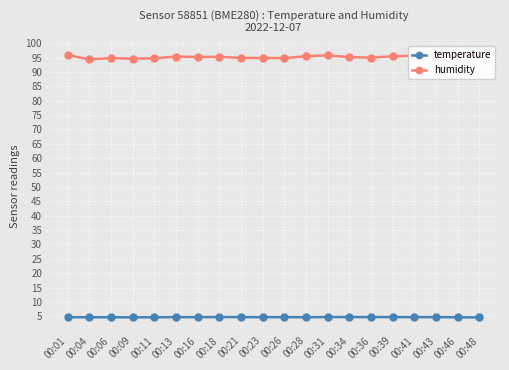

How many lines are shown in the chart?

2